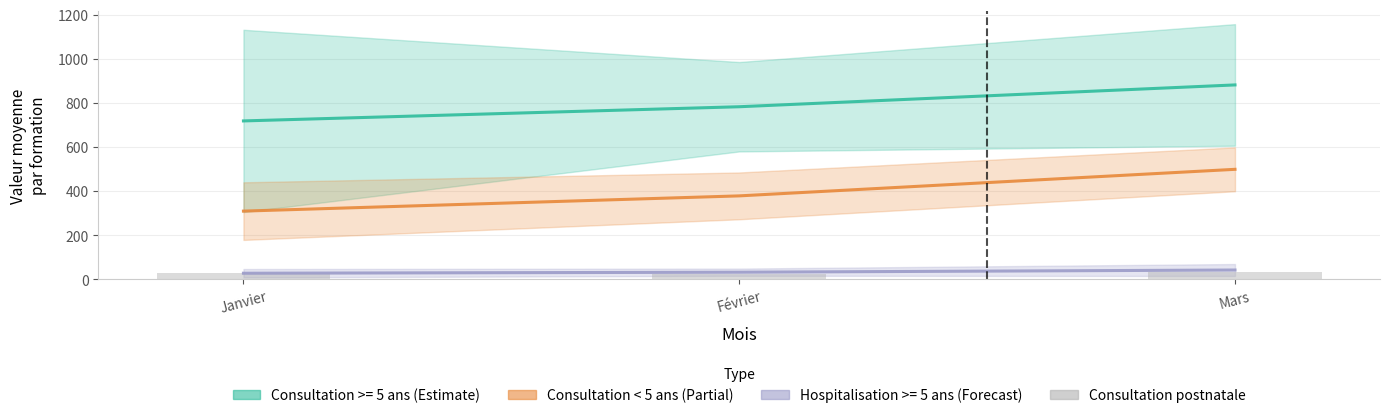

What value does the Consultation < 5 ans (Partial) series have at Mars?

498.4